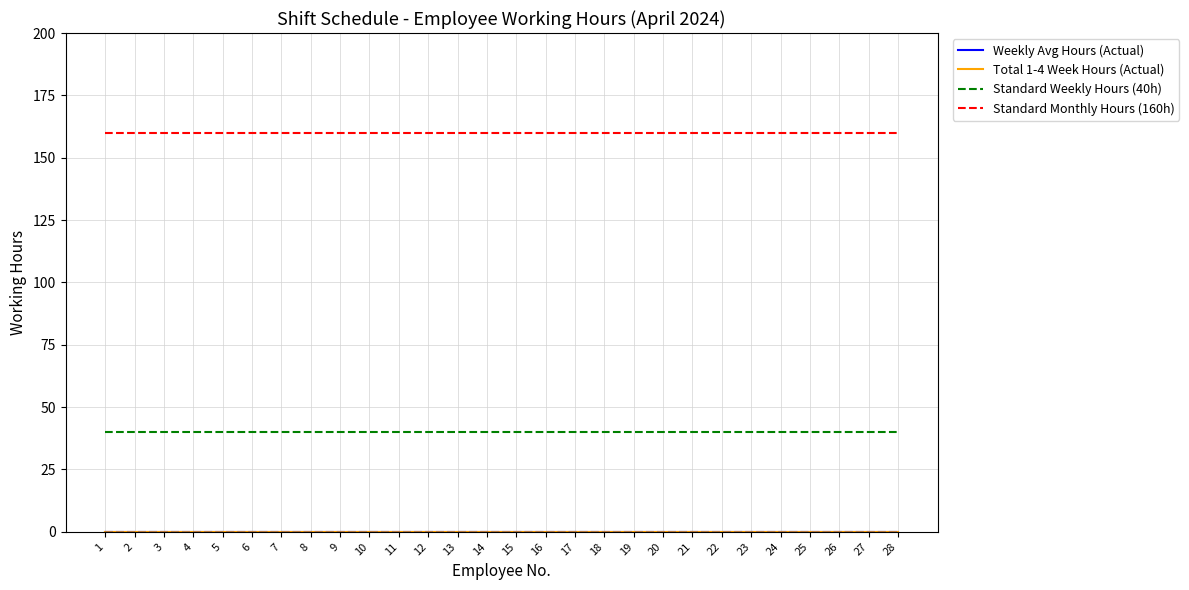

True or false: Standard Weekly Hours (40h) and Total 1-4 Week Hours (Actual) cross at least once.

False